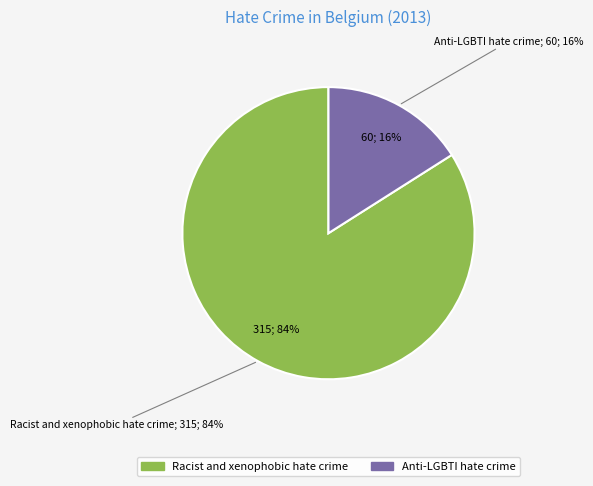

Between Anti-LGBTI hate crime and Racist and xenophobic hate crime, which is larger?

Racist and xenophobic hate crime